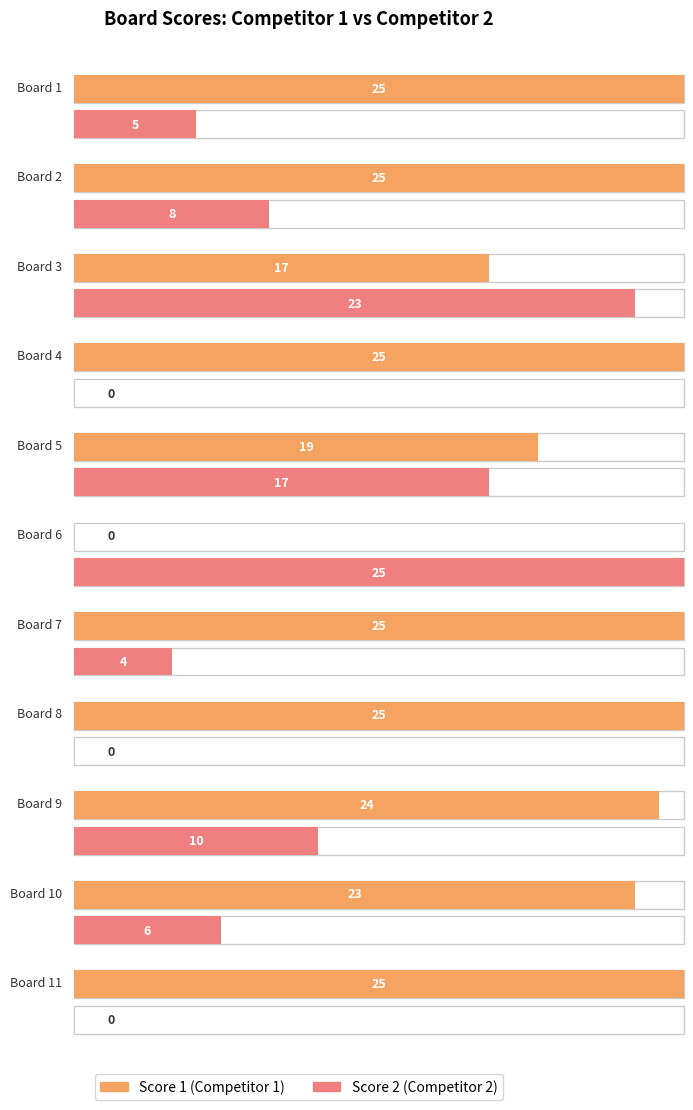

What is the value of the Score 2 bar at the 10th from the left?

6